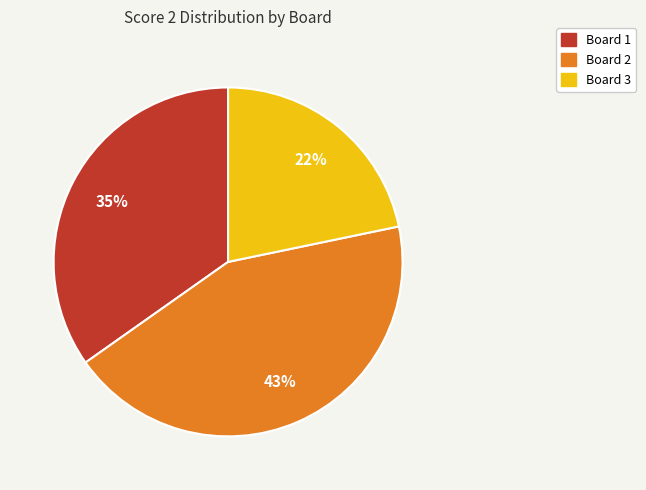

To the nearest percent, what is the average slice percentage?

33%